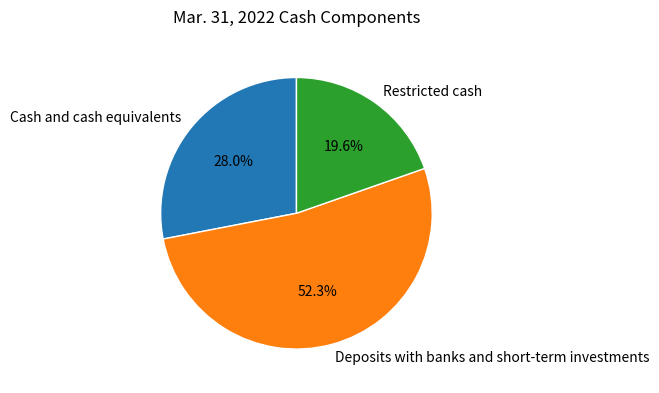

What percentage do Deposits with banks and short-term investments and Restricted cash together represent?

72.0%